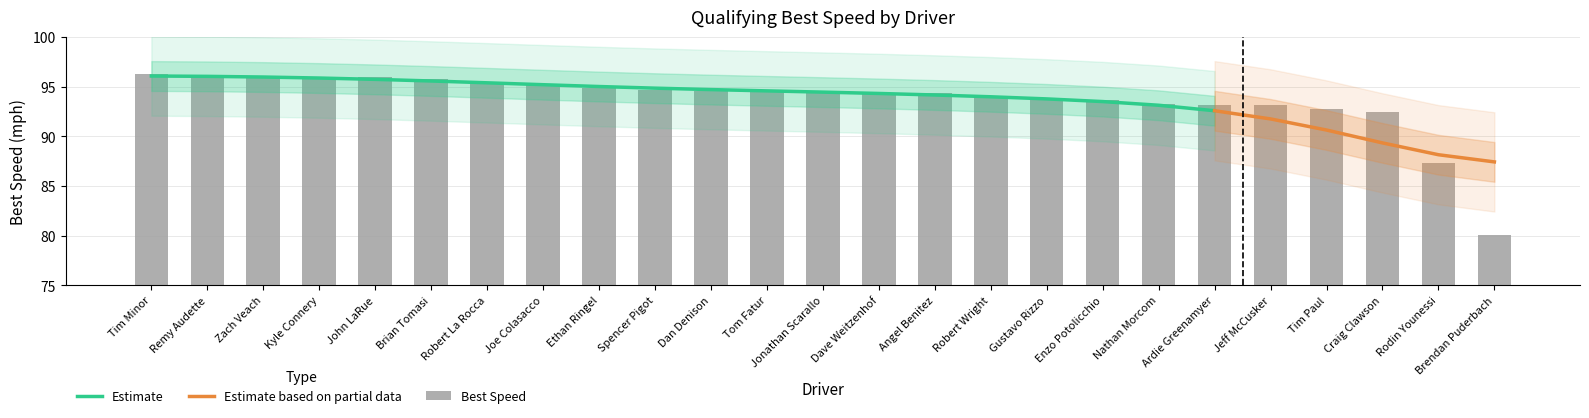

What is the label of the 14th bar from the left?

Dave Weitzenhof